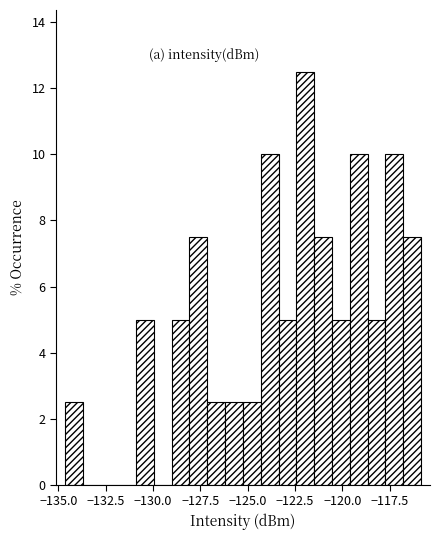

Read against the x-axis, roughly where is the centre of the tallest bar?

-122.0